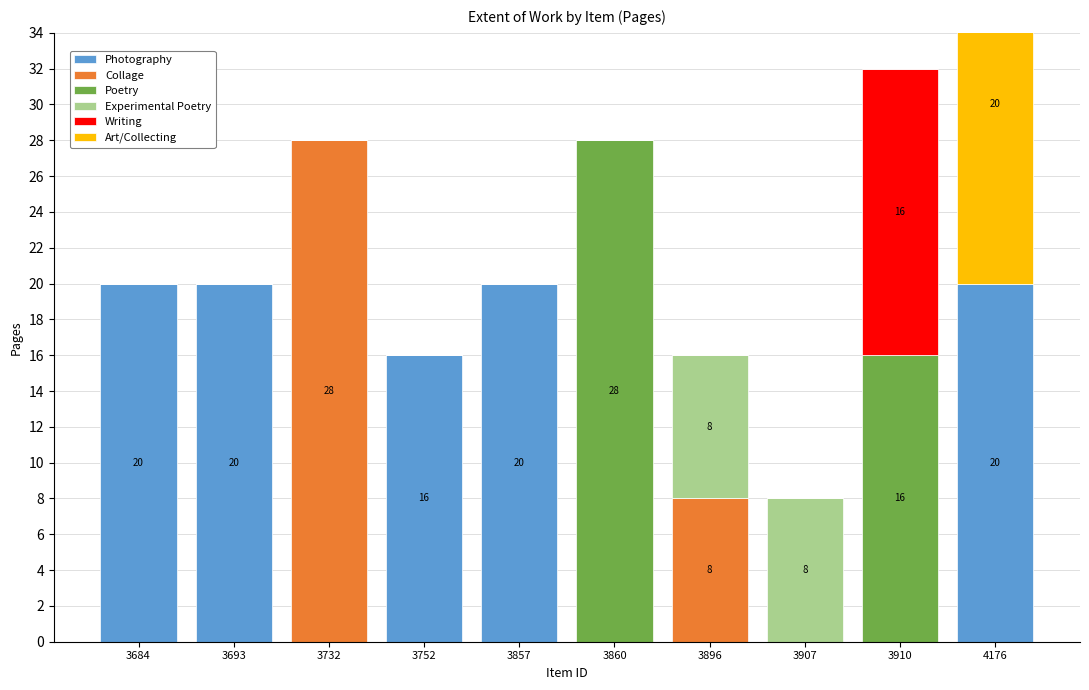

What is the total value across all series at 4176?

40